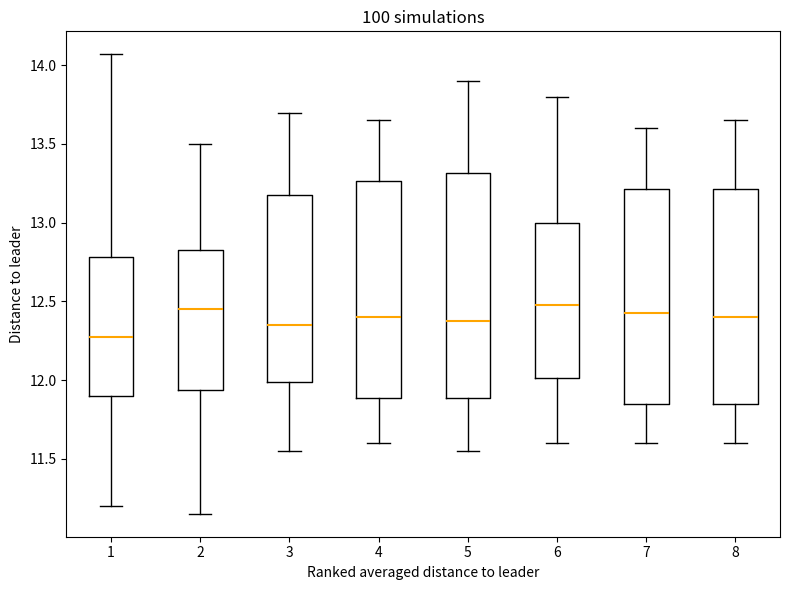

Which box's median line is the lowest?

1